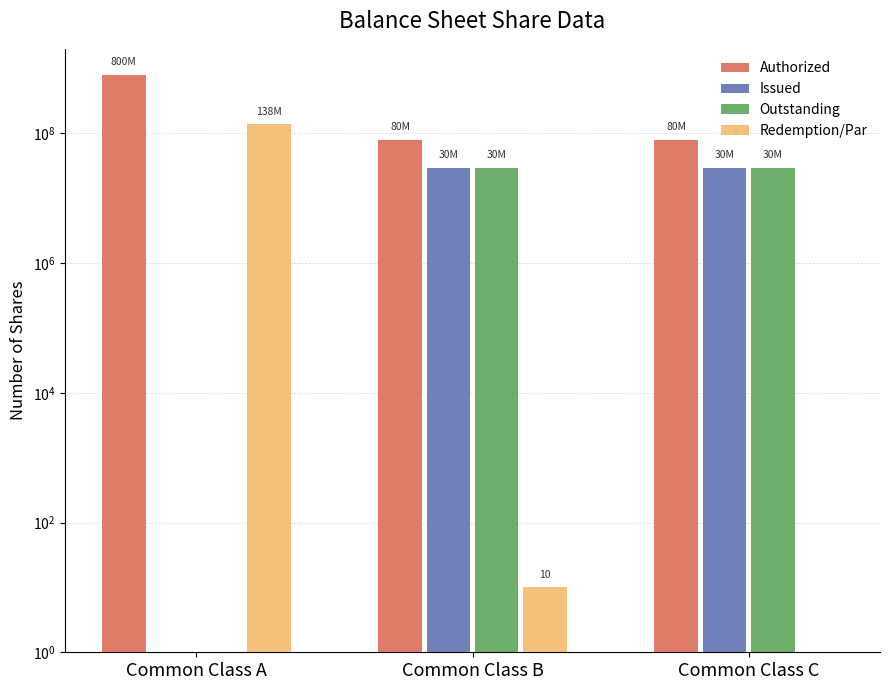

How many groups of bars are there?

3